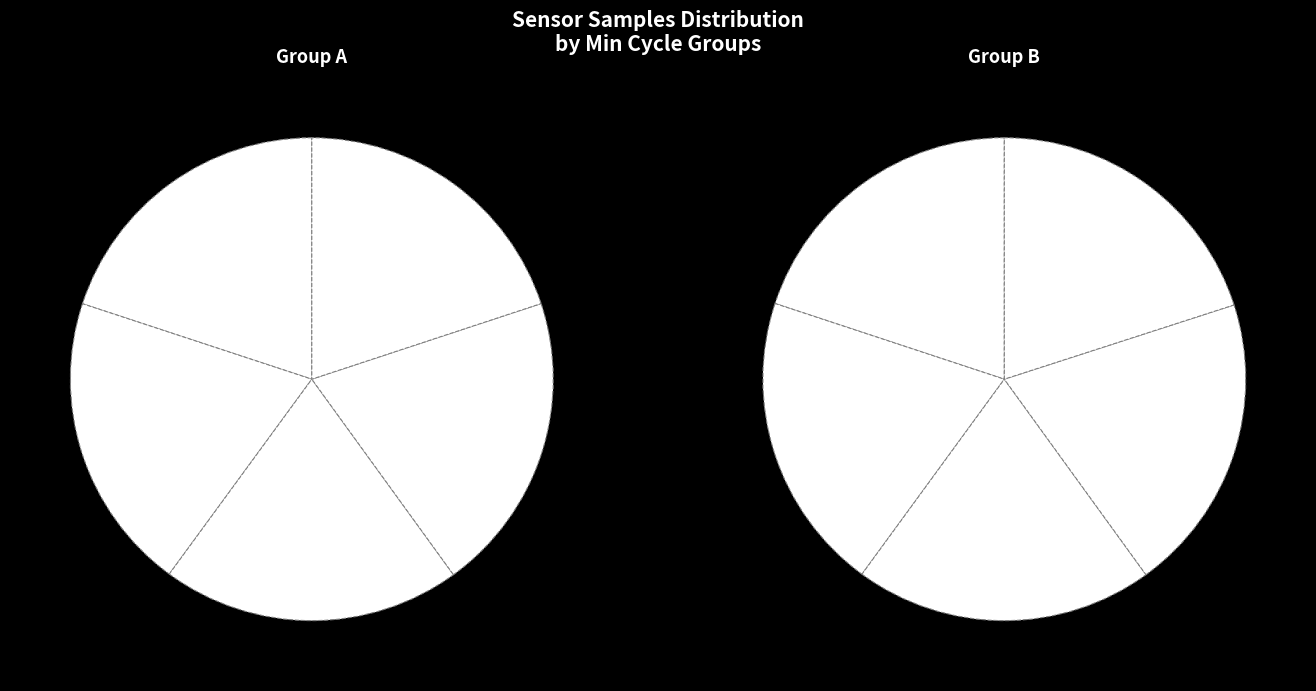

To the nearest percent, what portion does 29/20032 represent?

10%